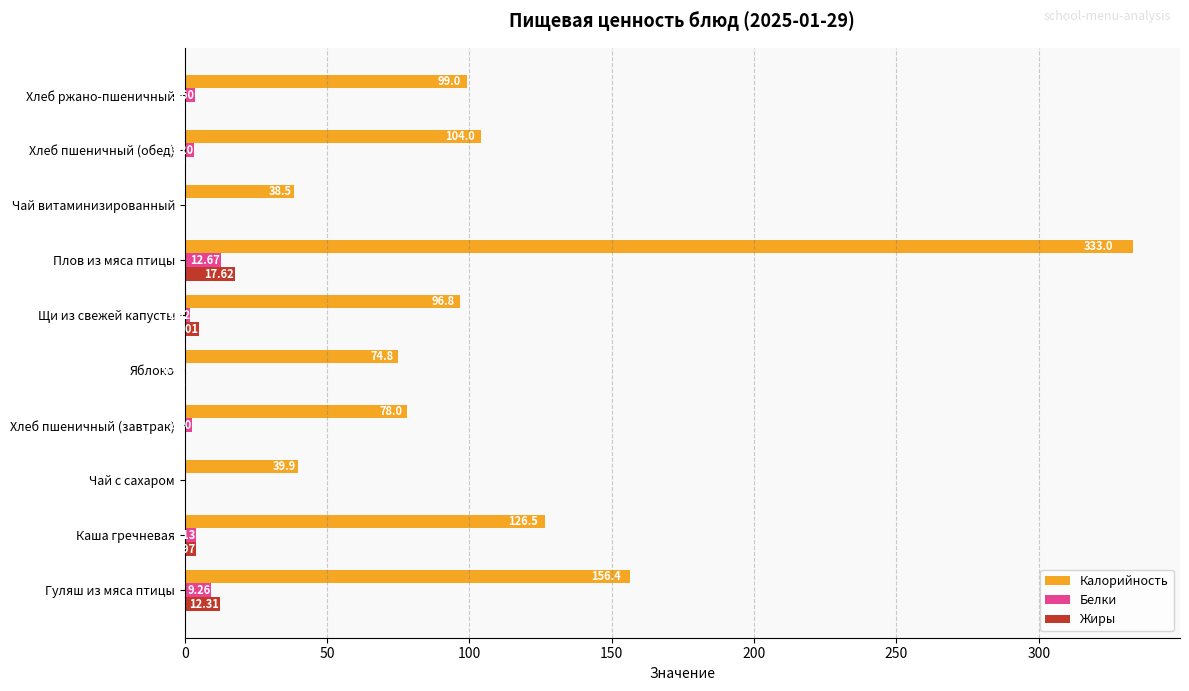

What is the sum of all Калорийность values?

1147.0